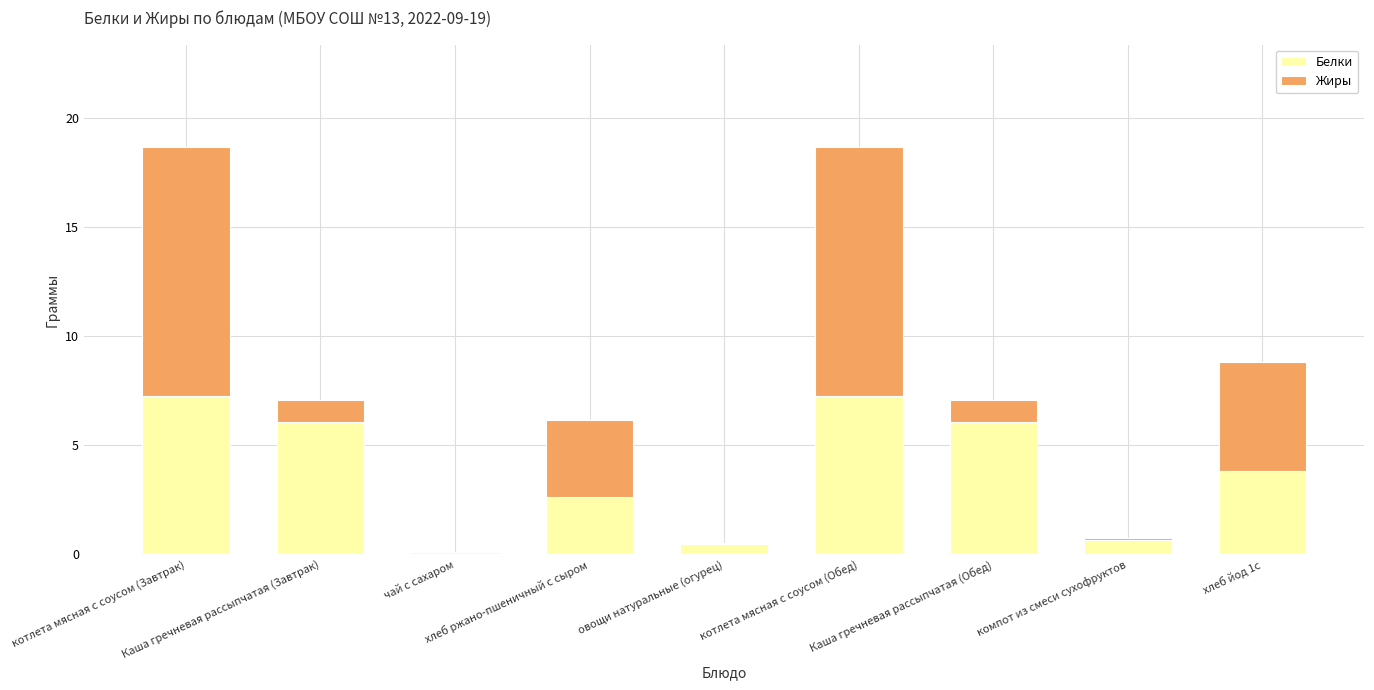

What is the sum of all Белки values?

34.2